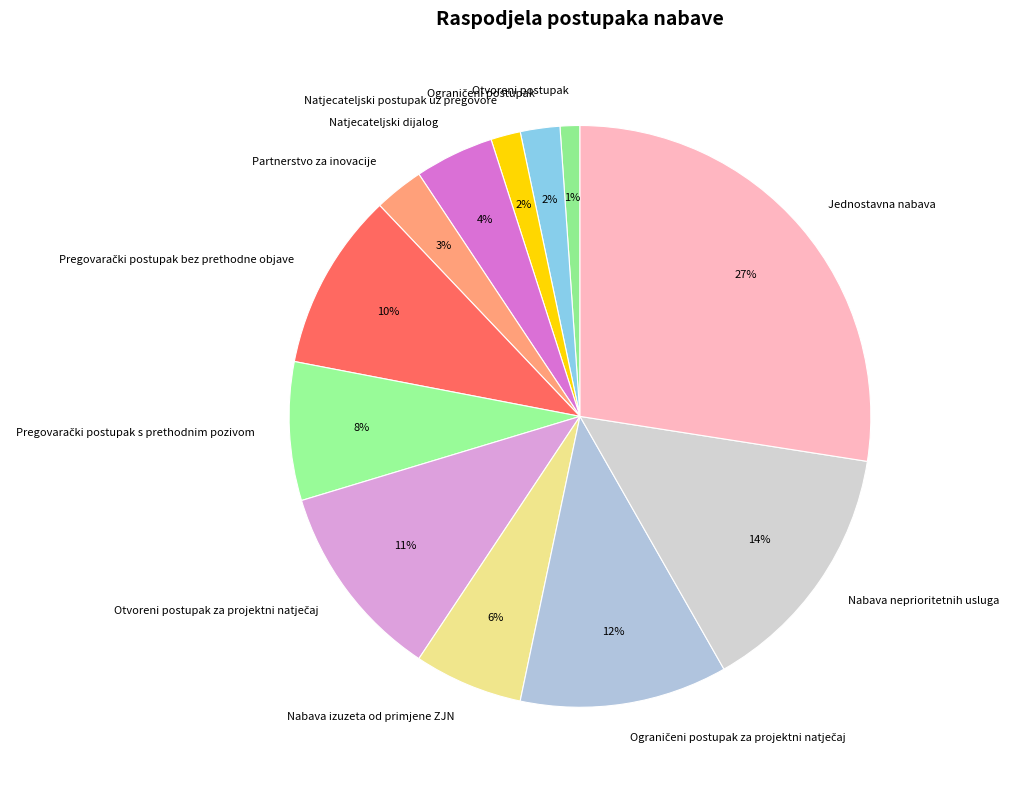

True or false: Nabava neprioritetnih usluga accounts for 1% of the total.

False